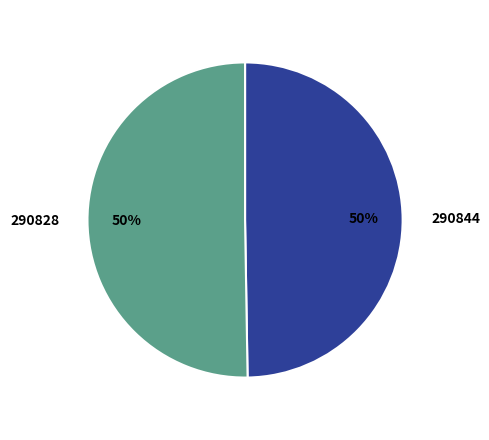

Approximately how many times larger is the value at 290844 compared to 290828?

1.0